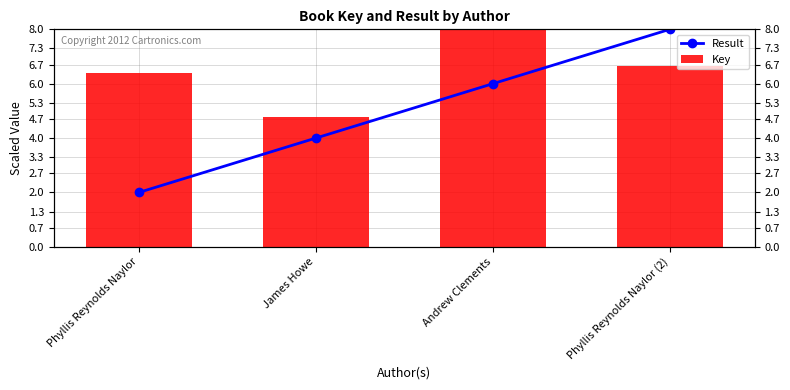

What is the minimum value for Result?

2.0